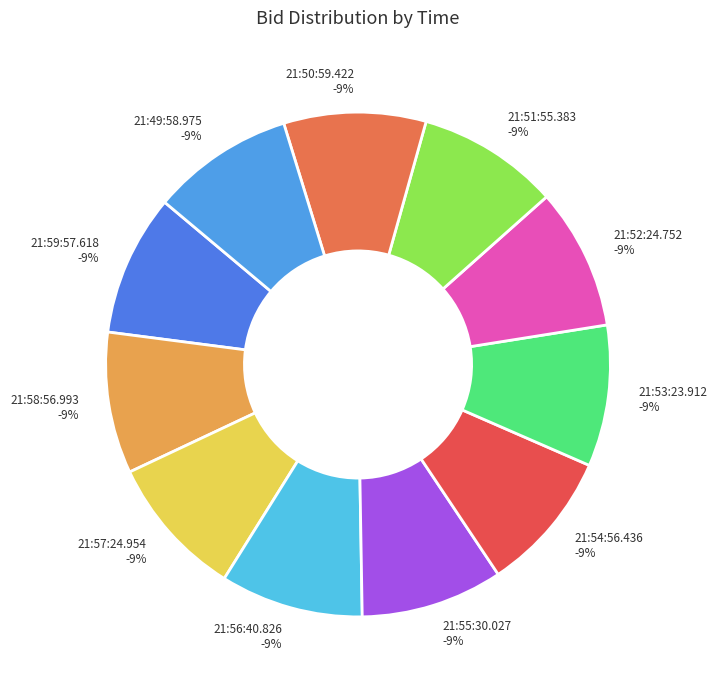

To the nearest percent, what is the average slice percentage?

9%